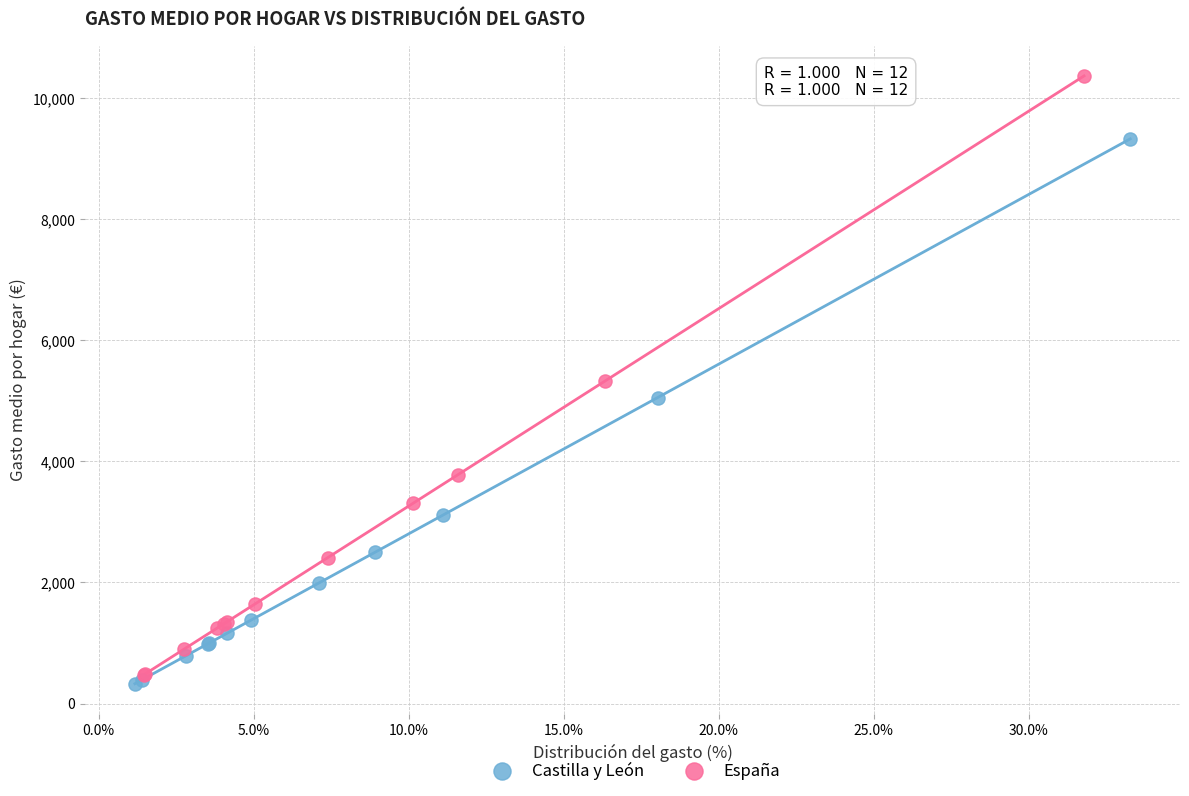

Which series reaches the maximum Y coordinate?

España